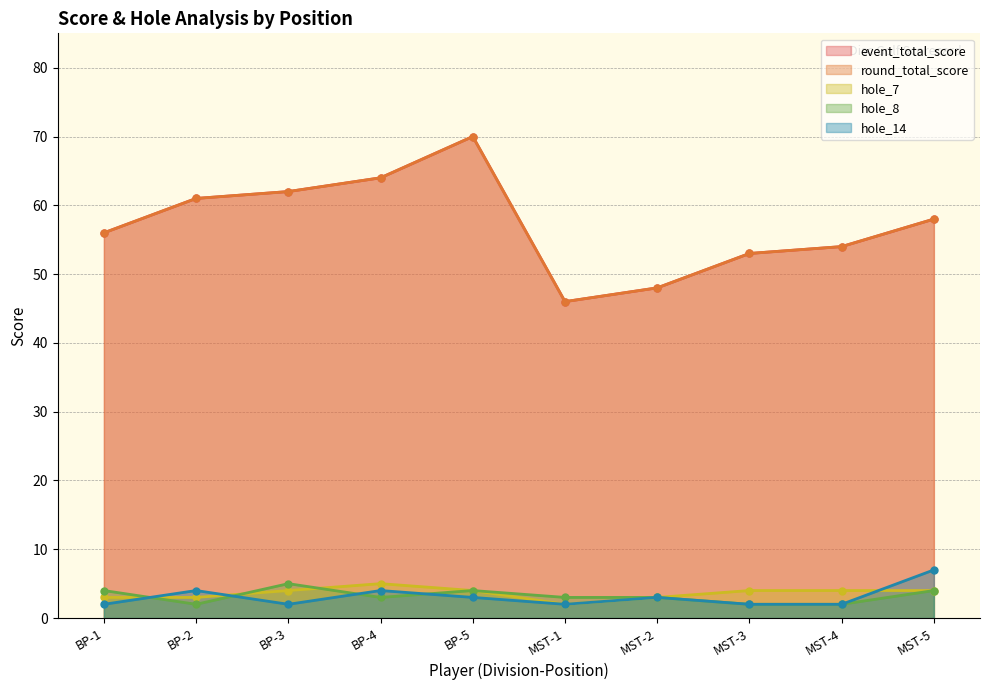

The value of hole_14 at BP-5 is 2. True or false?

False